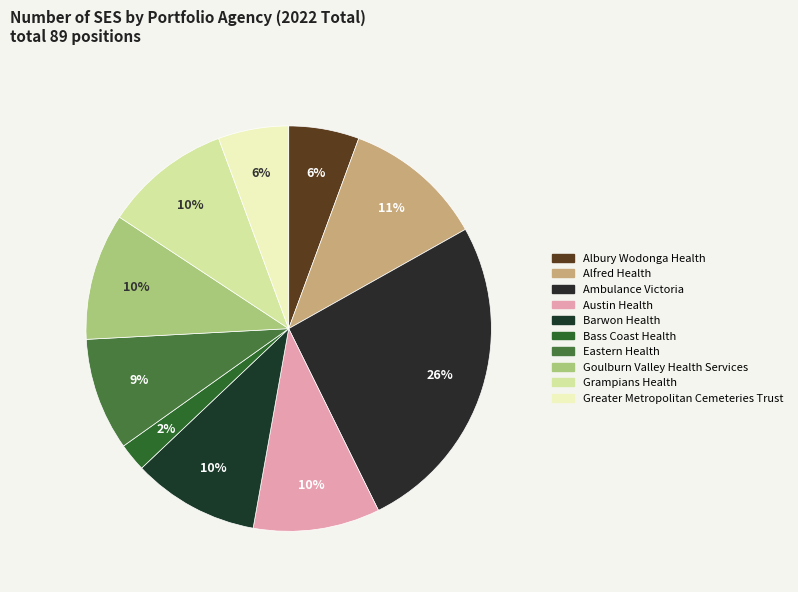

To the nearest percent, what percentage of the pie is Alfred Health?

11%